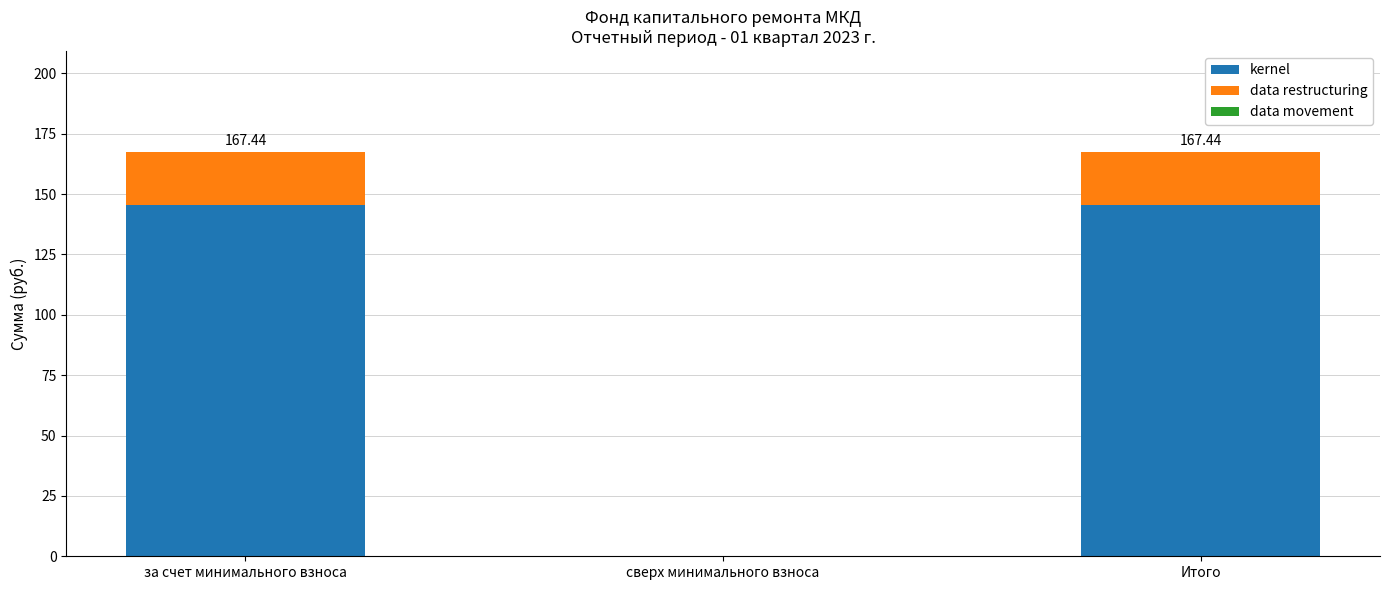

What is the total value across all series at Итого?

167.4